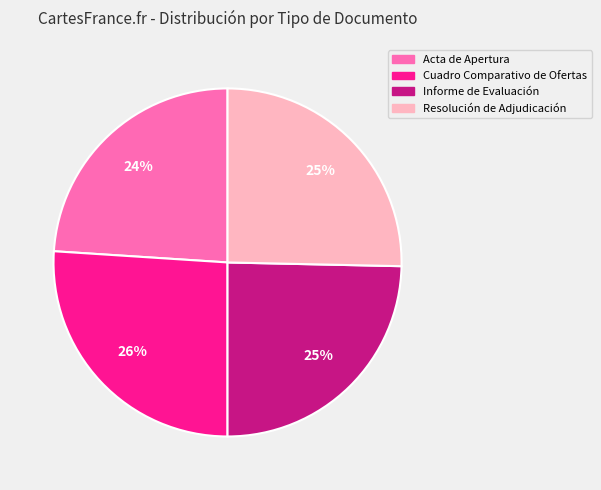

Is there a majority slice in this chart?

No